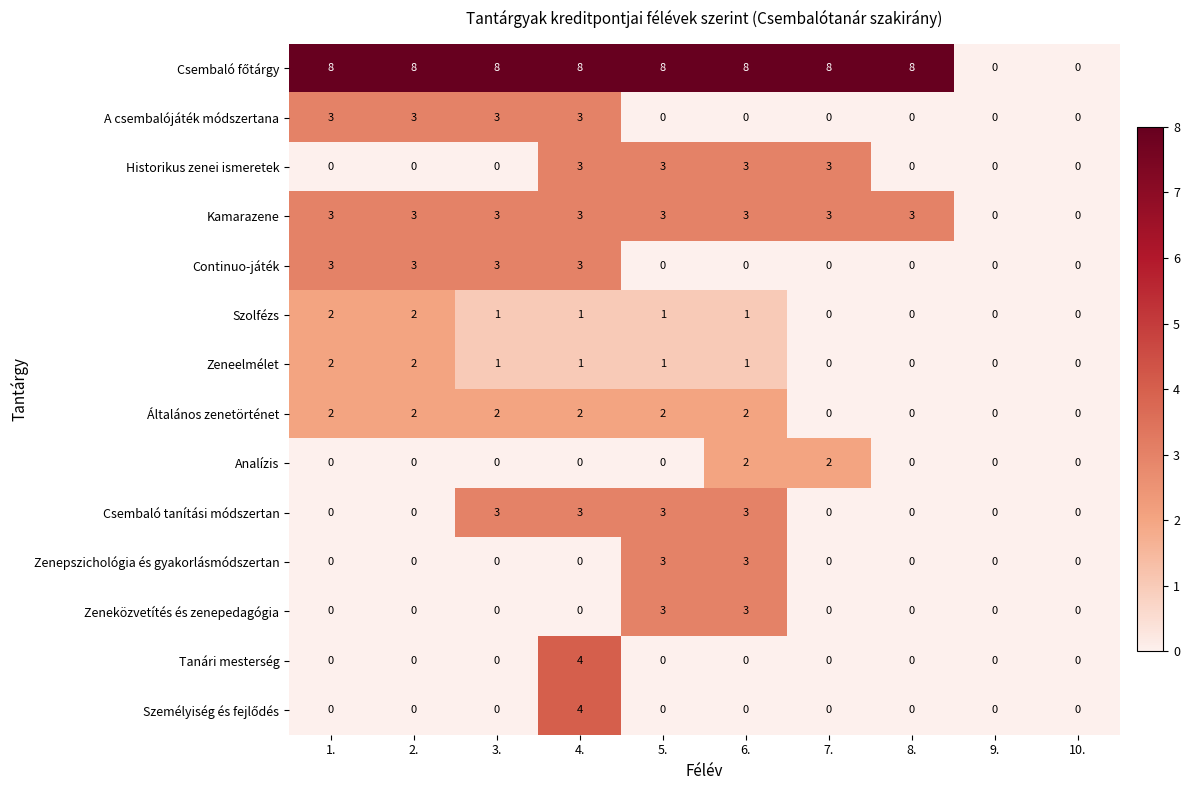

What is the spread (max minus min) of values at 5.?

8